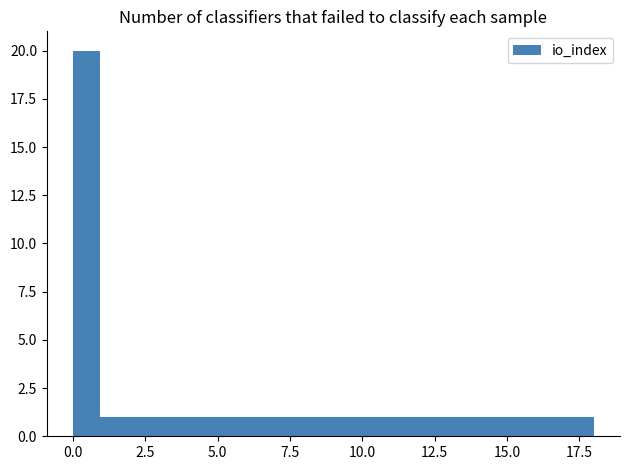

Around what value on the x-axis is the tallest bar? Give the approximate position of its centre, as read against the axis.

0.5